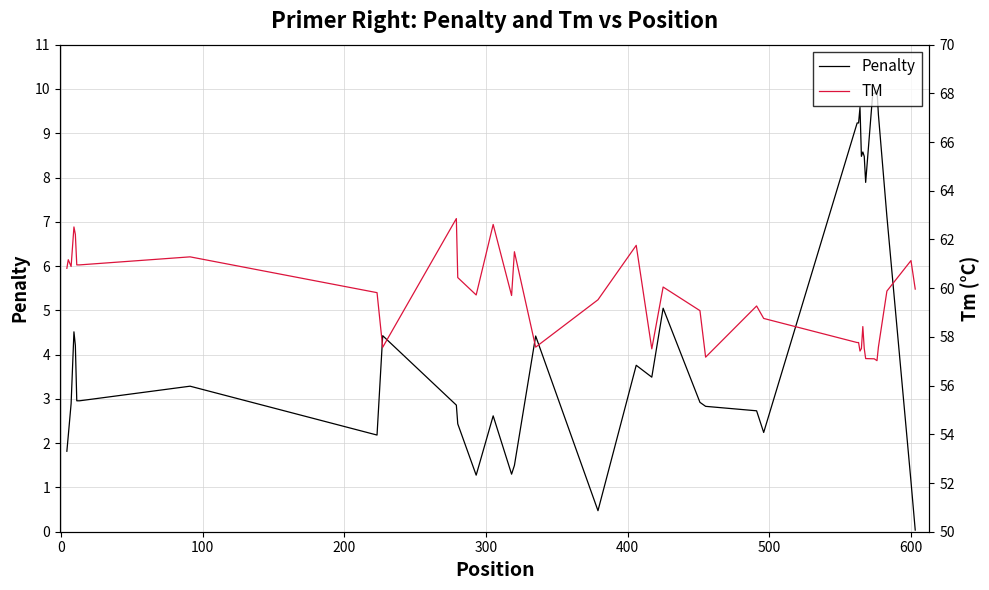

Which series has the largest total across all categories?

TM